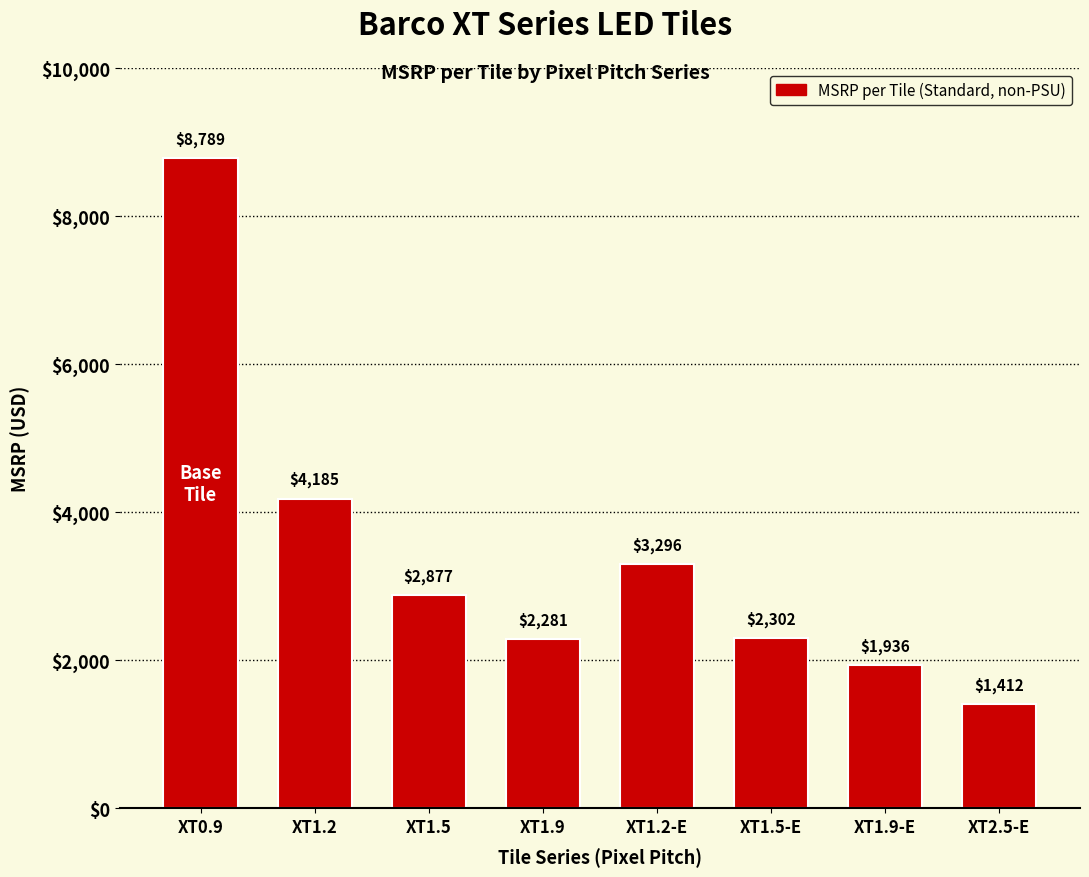

What is the value of the 2nd bar from the left?

4185.0